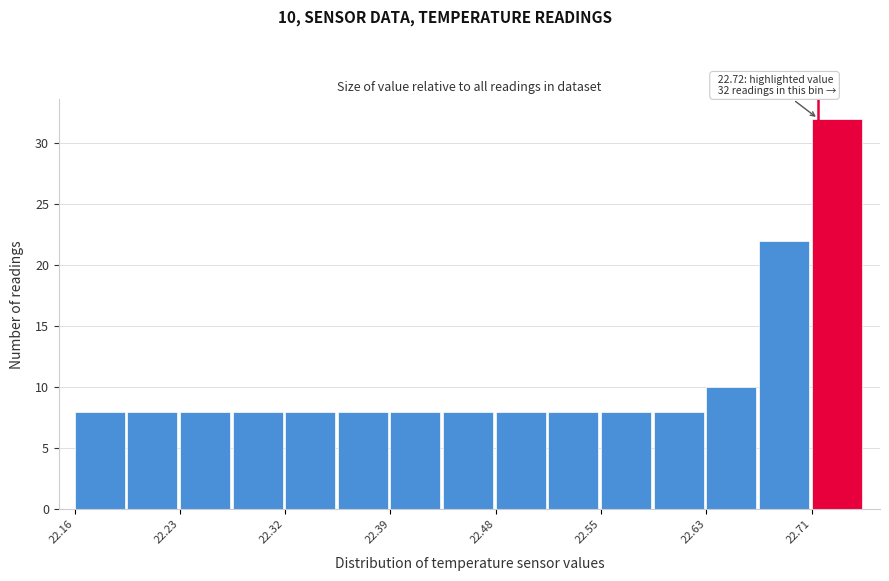

Which range on the x-axis has the tallest bar?

22.715 to 22.755